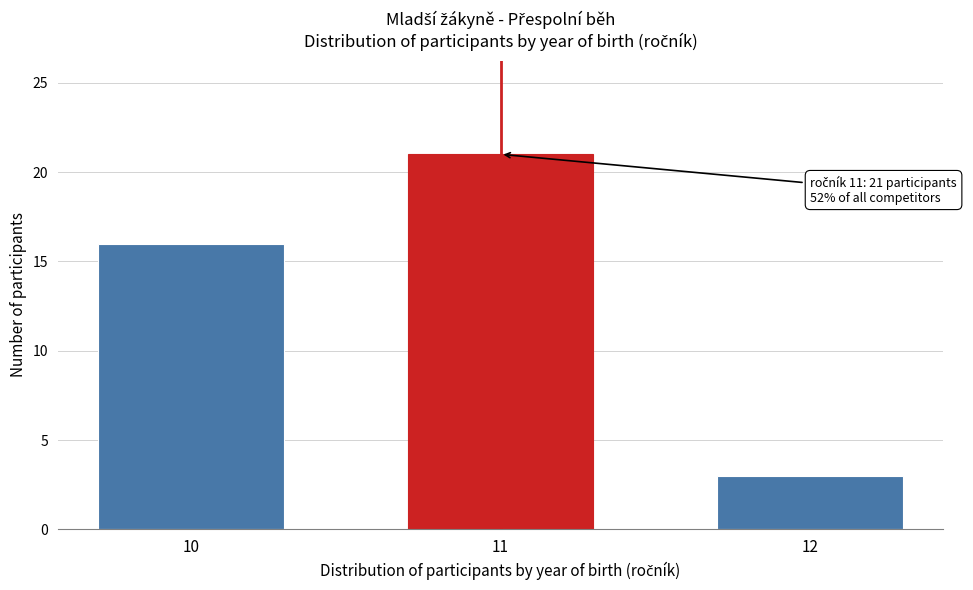

Reading left to right, extract all data points from this chart.

10=16	11=21	12=3